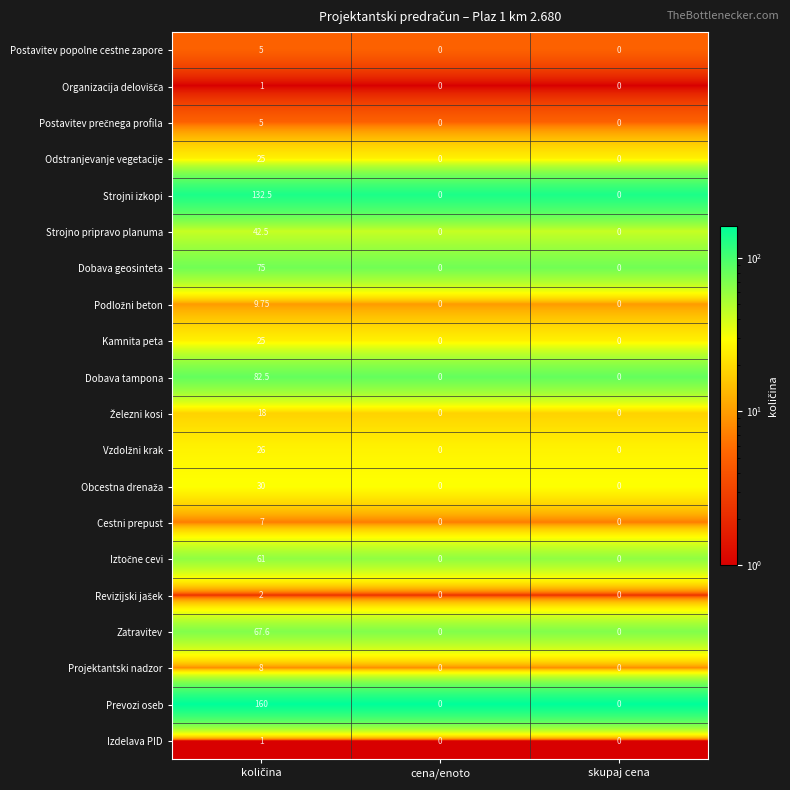

Which series has the widest spread of values?

Prevozi oseb